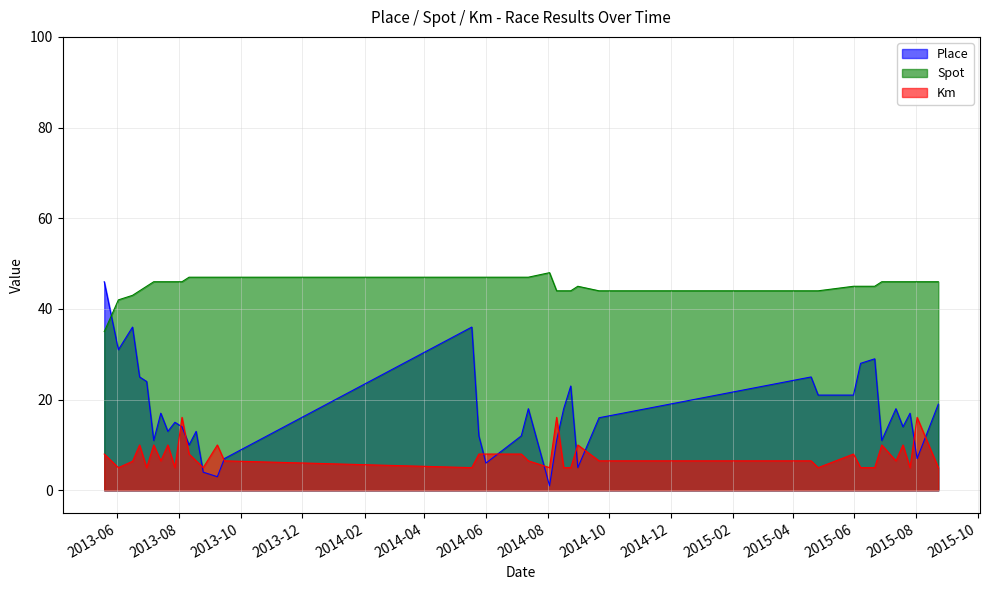

How many lines are shown in the chart?

3